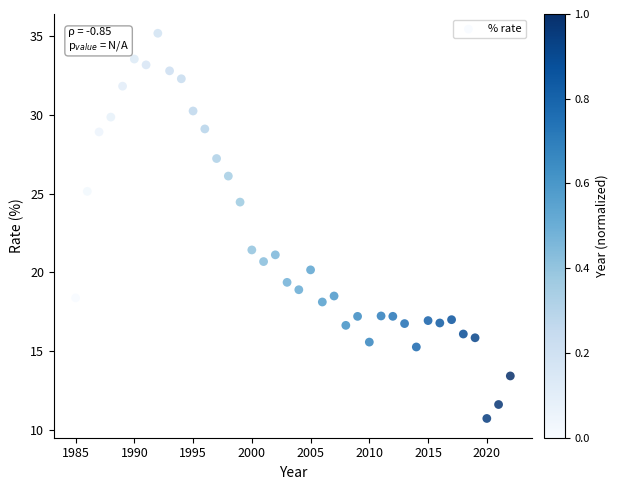

What Y value in the scatter plot is closest to 22?

21.4